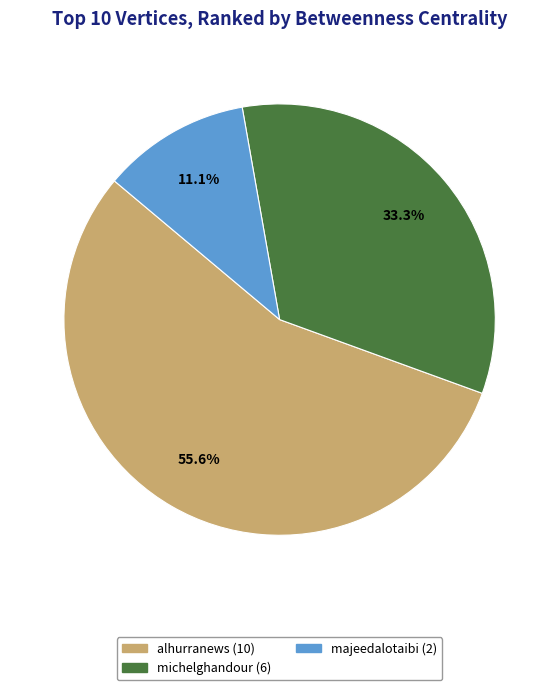

Is there a majority slice in this chart?

Yes